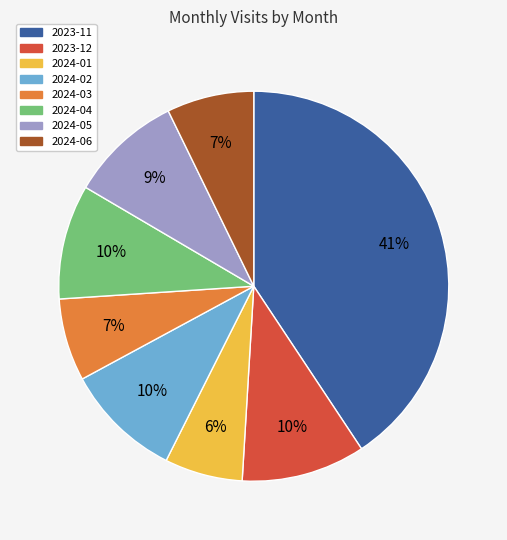

What is the ratio of the value at 2024-06 to the value at 2024-05?

0.8